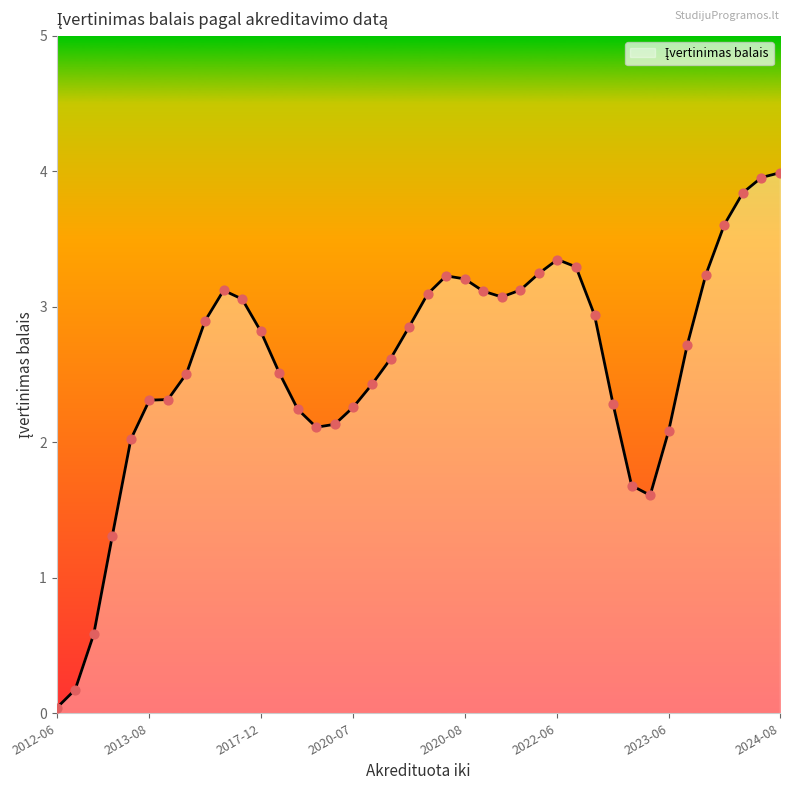

What is the greatest value displayed?

4.0